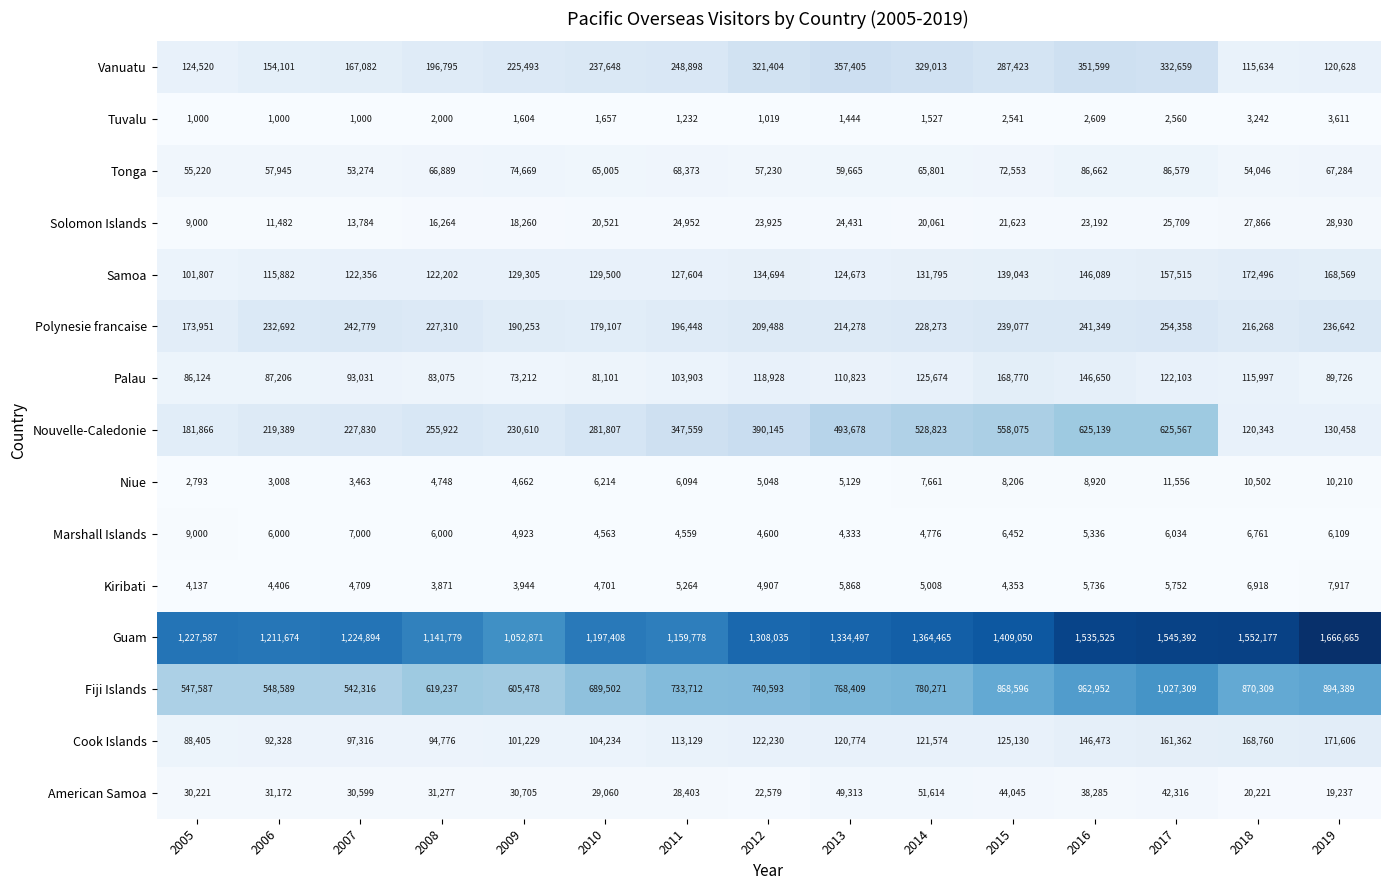

Which series changed the most between 2009 and 2015?

Guam